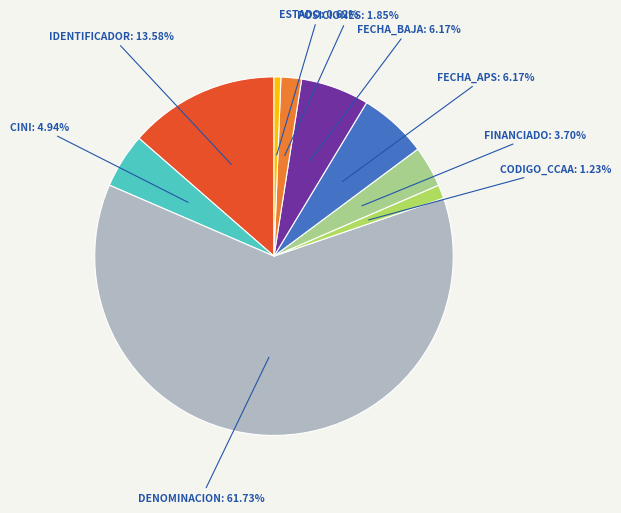

Is there any slice that represents more than half of the pie?

Yes